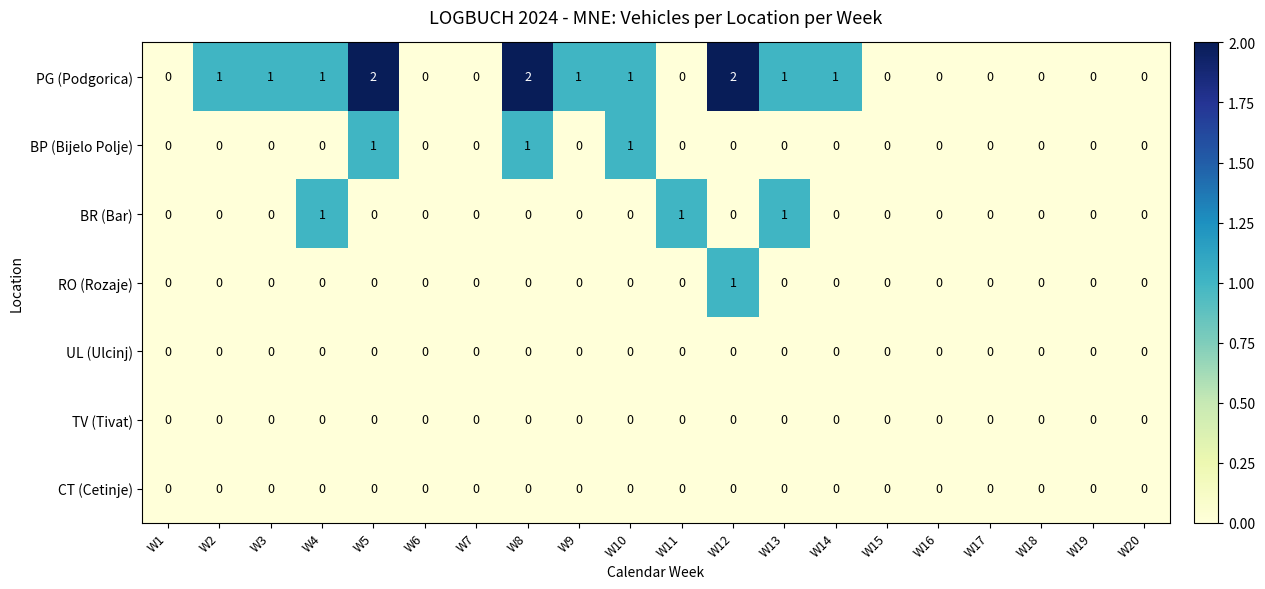

Count the number of categories in the chart.

20